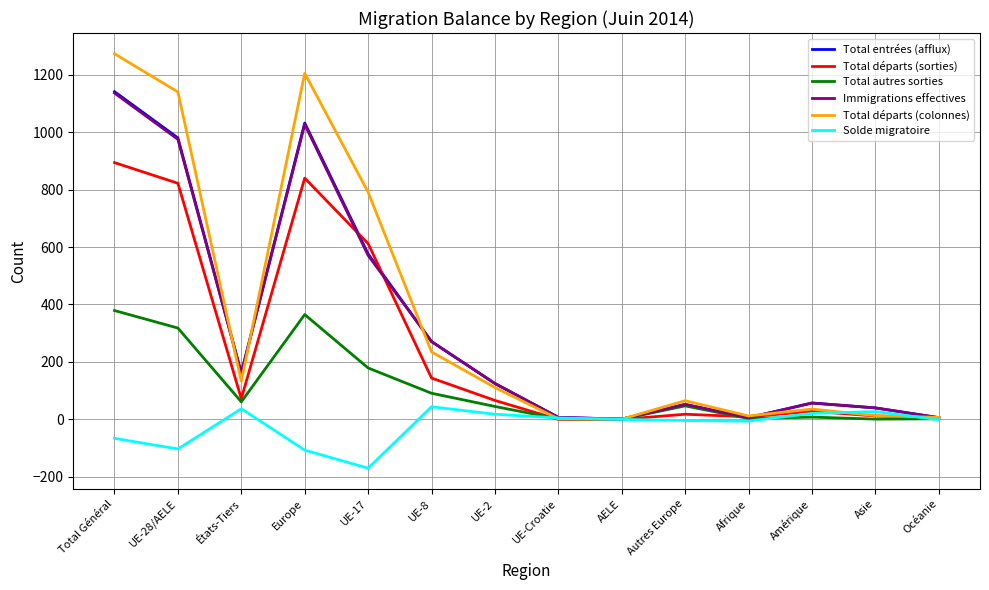

What is the minimum value shown in the chart?

-170